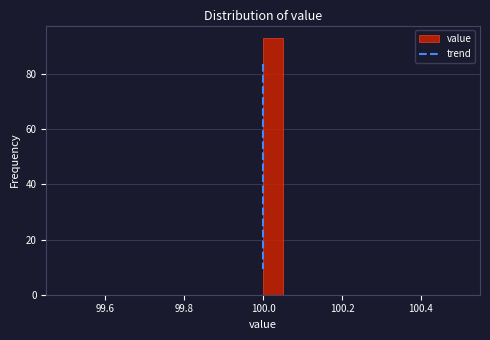

Around what value on the x-axis is the tallest bar? Give the approximate position of its centre, as read against the axis.

100.02